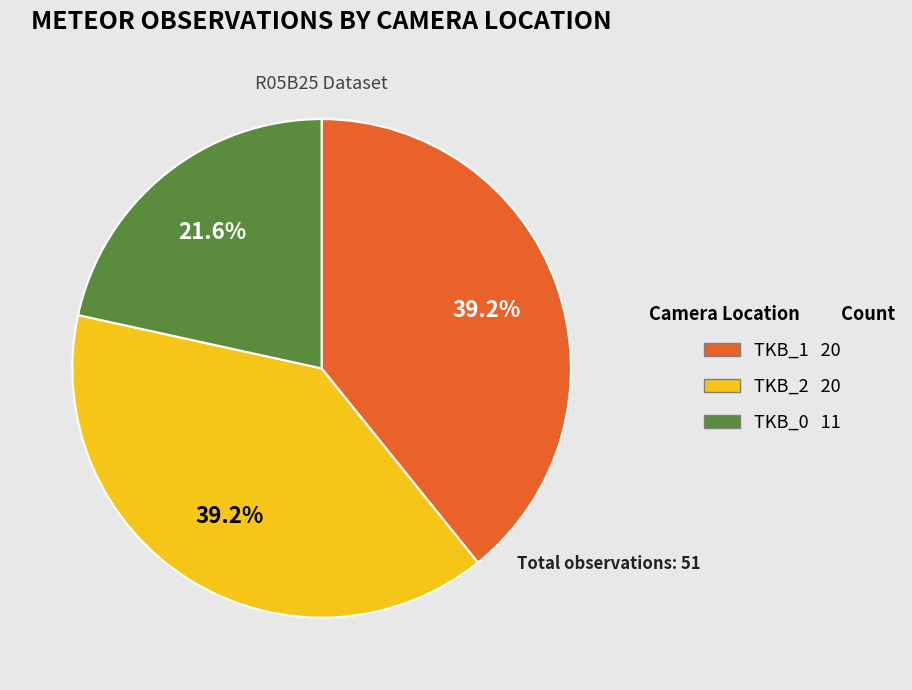

What is the smallest slice in the pie chart?

TKB_0